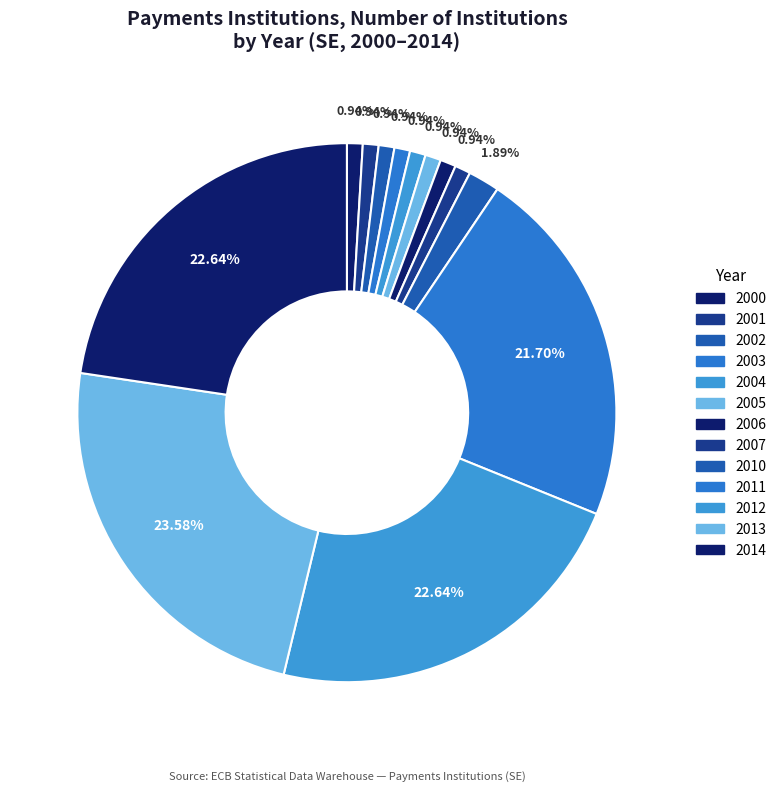

Which category has the biggest portion of the pie?

2013